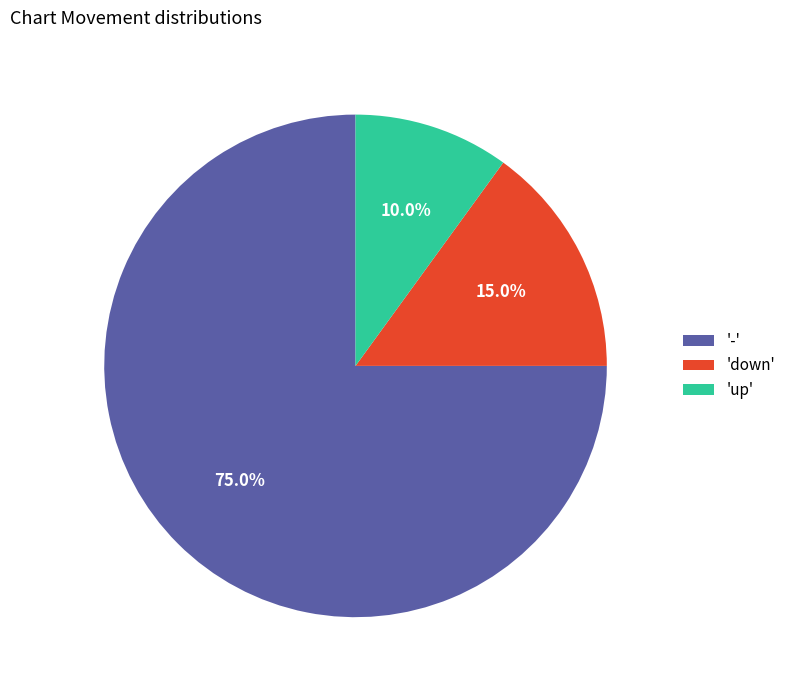

What is the majority slice?

'-'